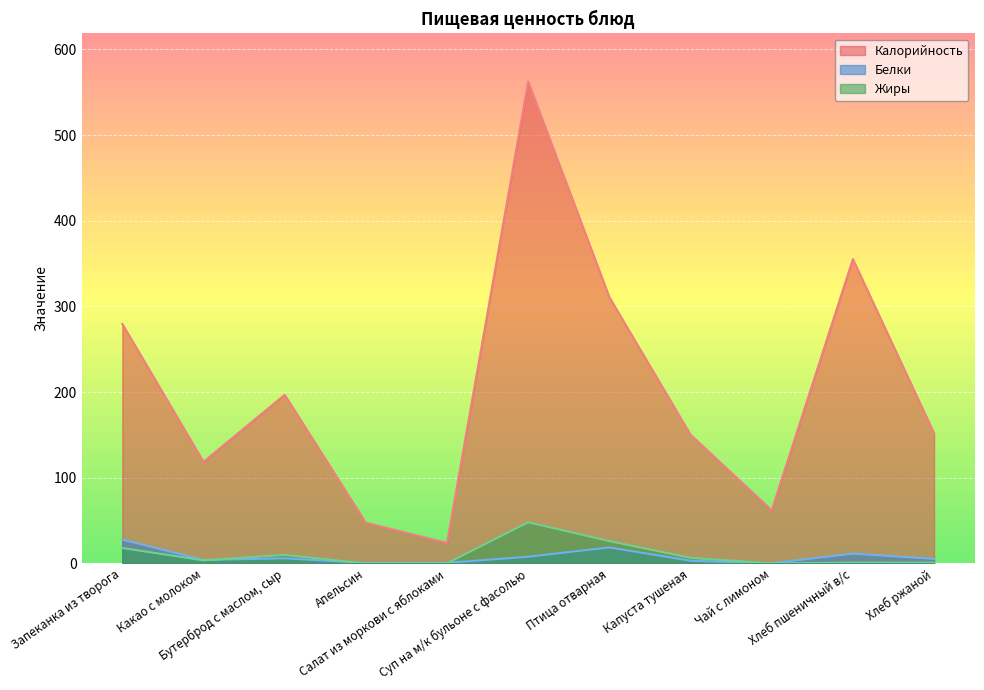

Where is Белки nearest to the value 13?

Хлеб пшеничный в/с